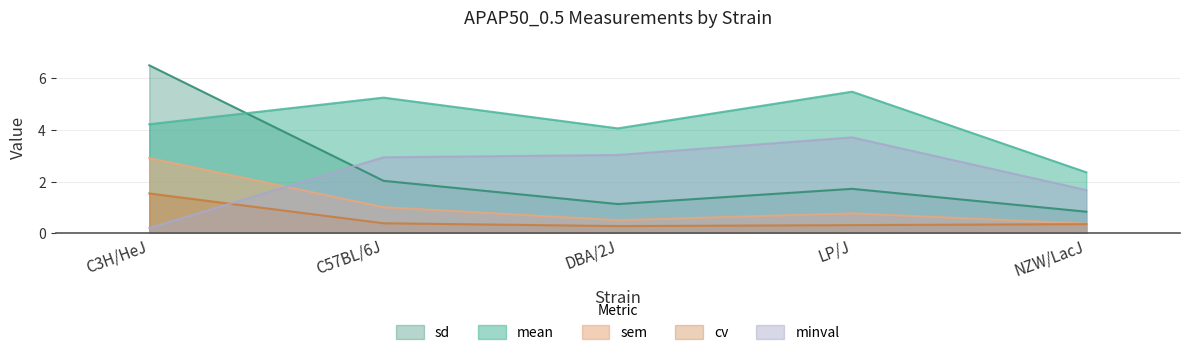

What are all the series names shown in the legend?

sd, mean, sem, cv, minval